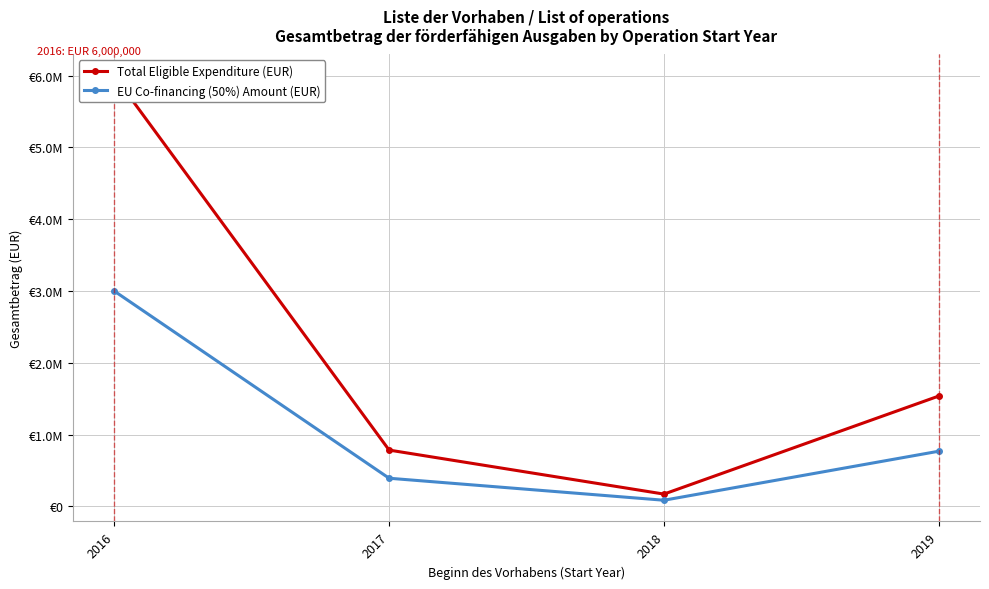

Rank the categories by Total Eligible Expenditure (EUR) value from highest to lowest.

2016, 2019, 2017, 2018